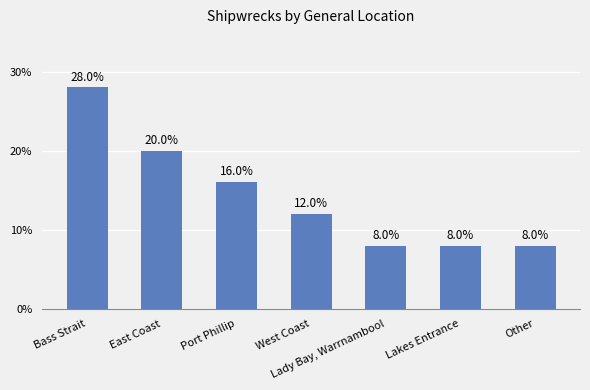

What is the smallest value displayed?

8.0